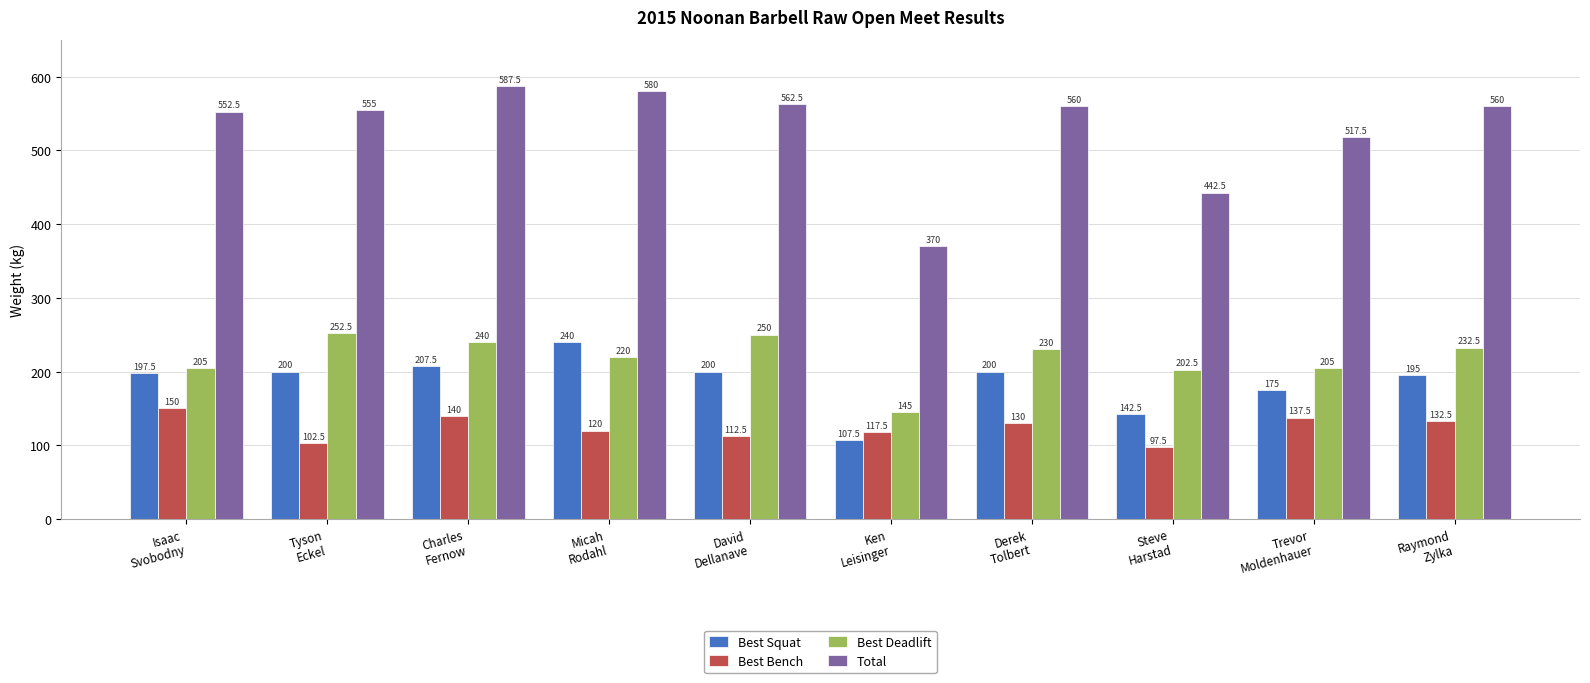

How many values in the Total series are below 560?

5